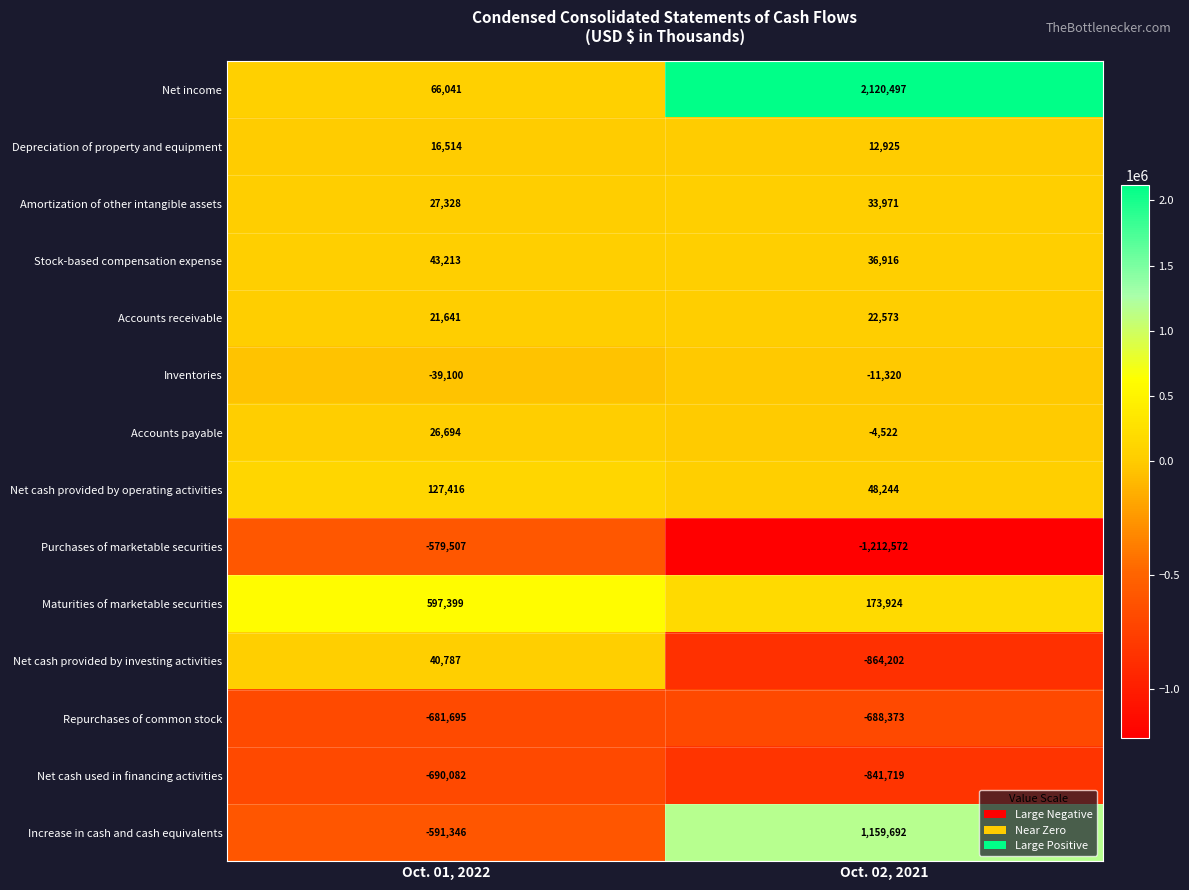

Read the Depreciation of property and equipment value at Oct. 01, 2022, to the nearest 50.

16500